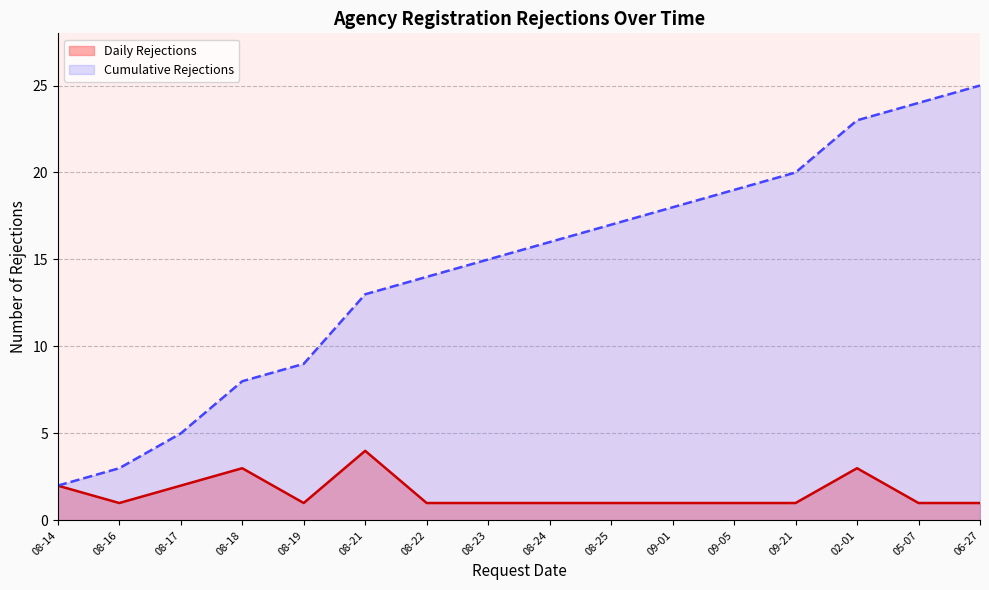

Which series changed the most between 08-16 and 09-05?

Cumulative Rejections